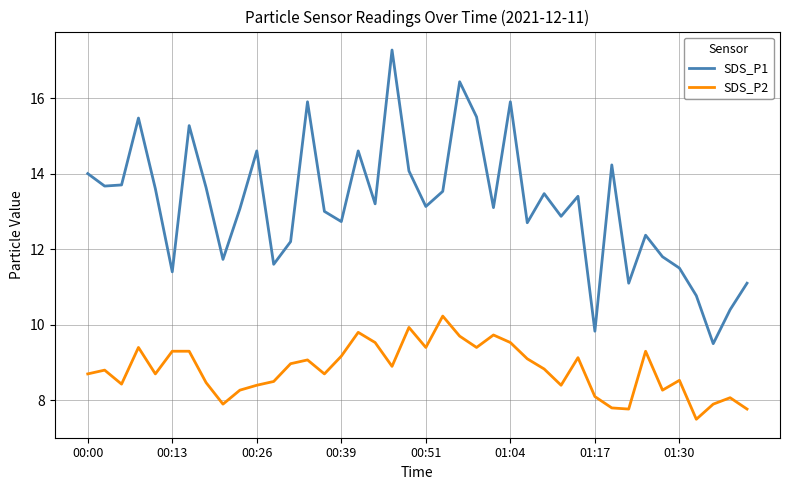

Which series has the largest total across all categories?

SDS_P1